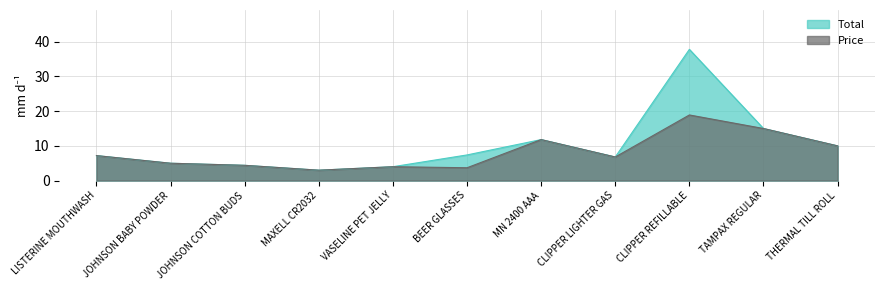

At which label is Price closest to 10?

THERMAL TILL ROLL